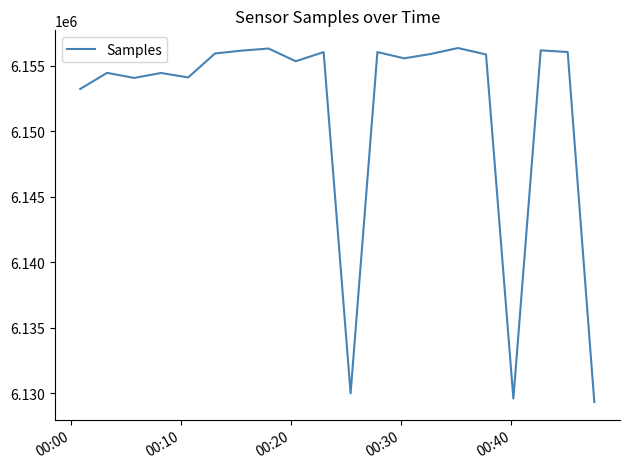

What is the difference between the maximum and minimum values?

27007